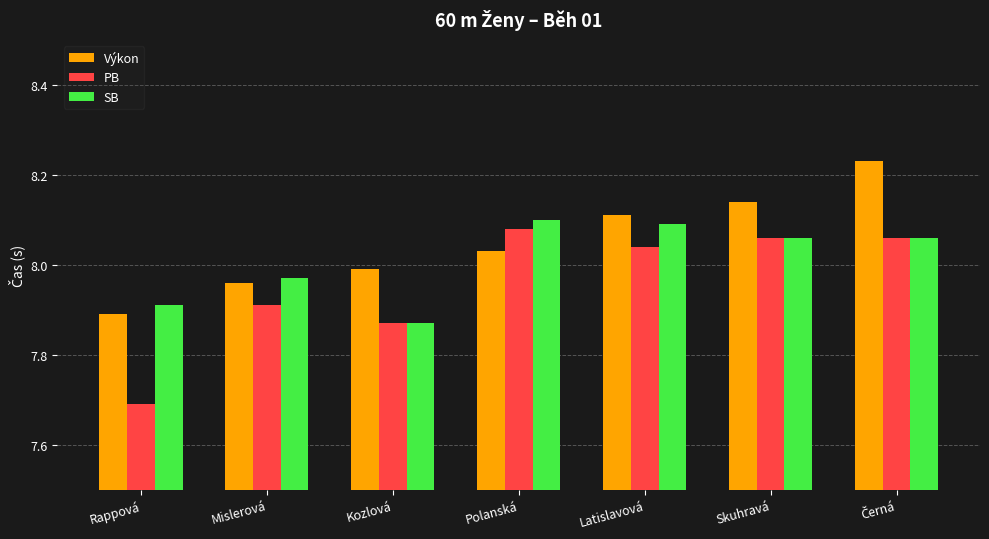

Where is PB nearest to the value 7?

Rappová